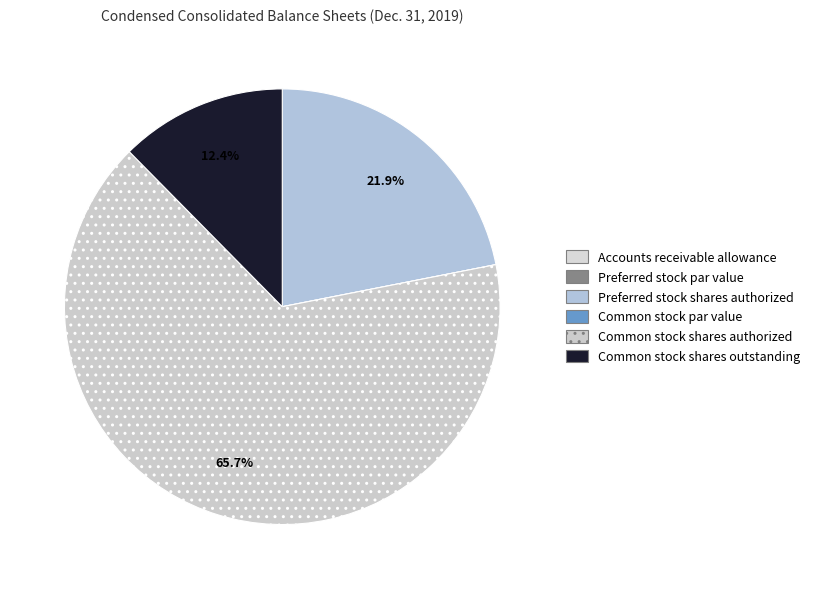

What is the majority slice?

Common stock shares authorized